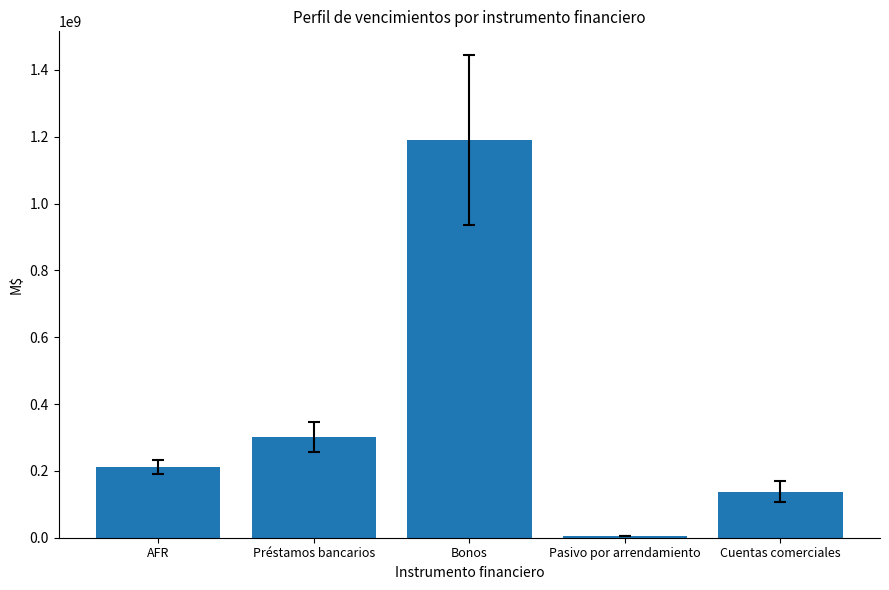

What is the label of the 5th bar from the left?

Cuentas comerciales